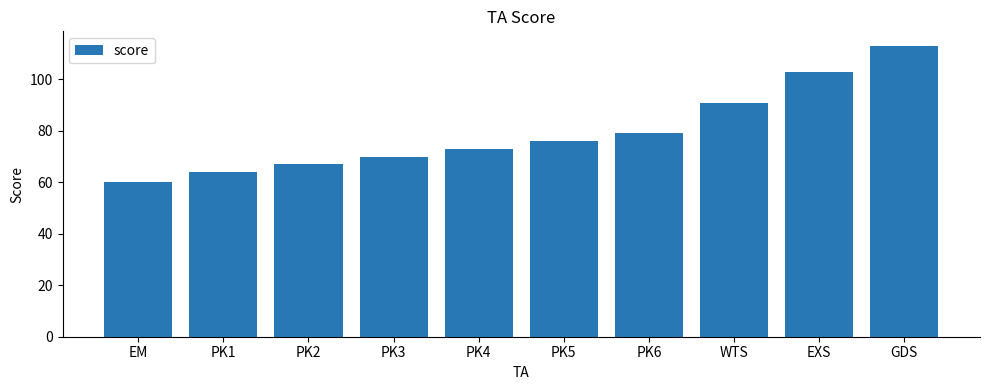

How many values are below 76?

5